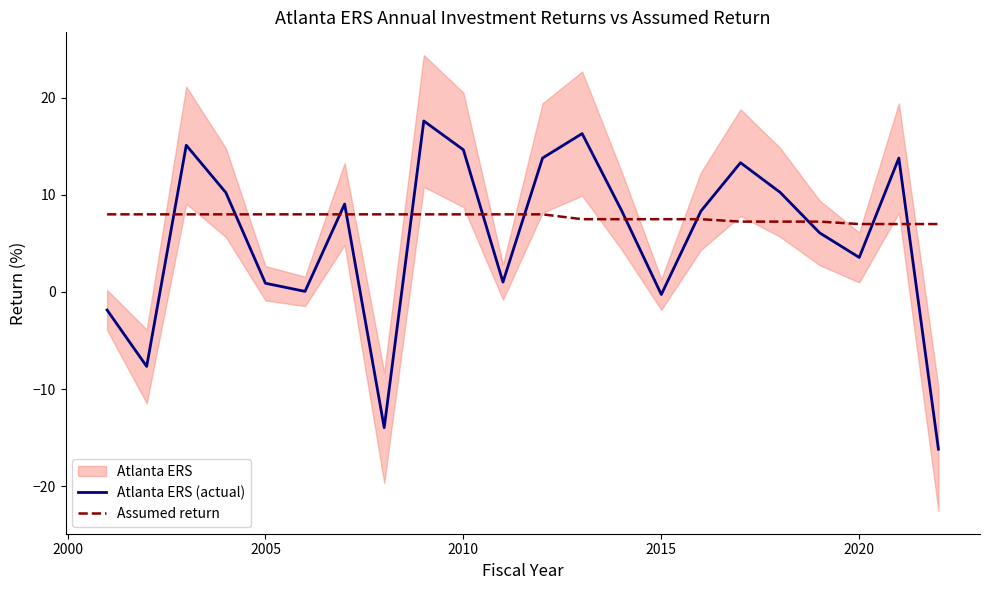

Reading left to right, transcribe all the data shown in this chart.

Atlanta ERS (actual): -1.9	-7.7	15.1	10.2	0.9	0.1	9.1	-14.0	17.6	14.7	1.0	13.8	16.3	8.4	-0.3	8.3	13.3	10.3	6.1	3.6	13.8	-16.2
Assumed return: 8.0	8.0	8.0	8.0	8.0	8.0	8.0	8.0	8.0	8.0	8.0	8.0	7.5	7.5	7.5	7.5	7.2	7.2	7.2	7.0	7.0	7.0